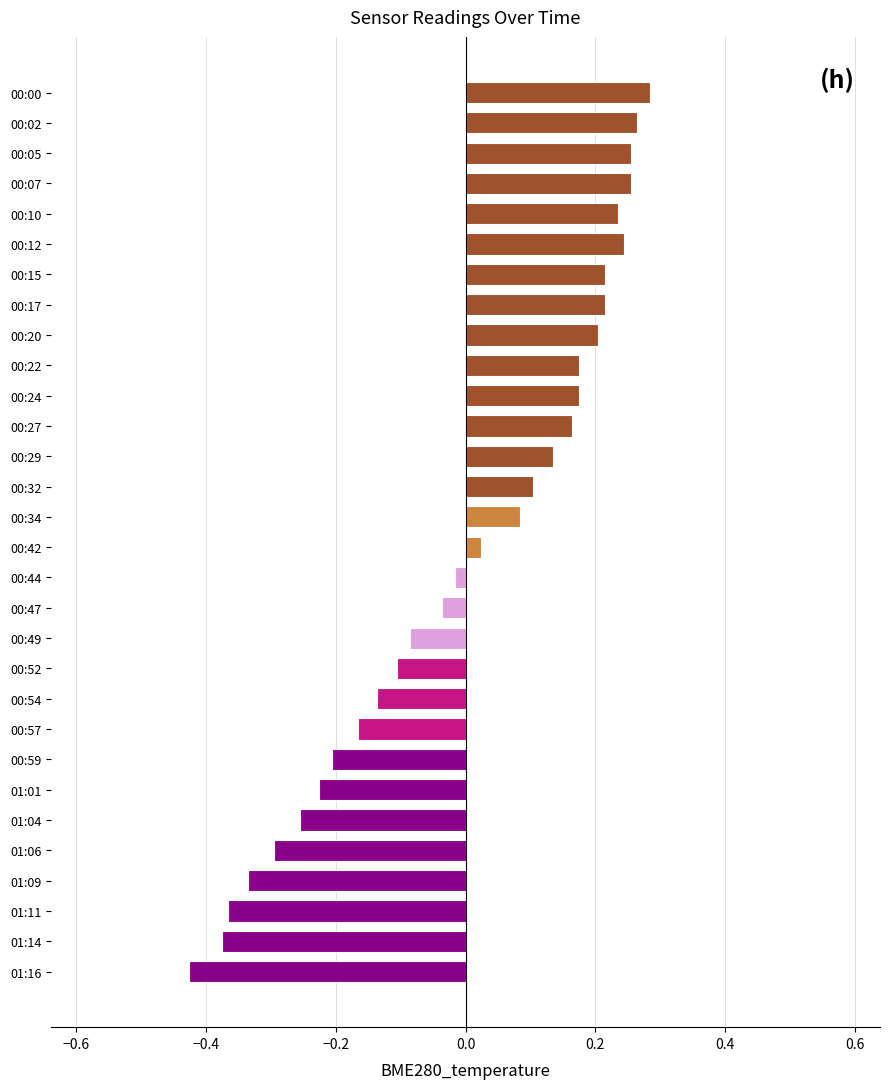

Which category has the lowest value across all series?

01:16